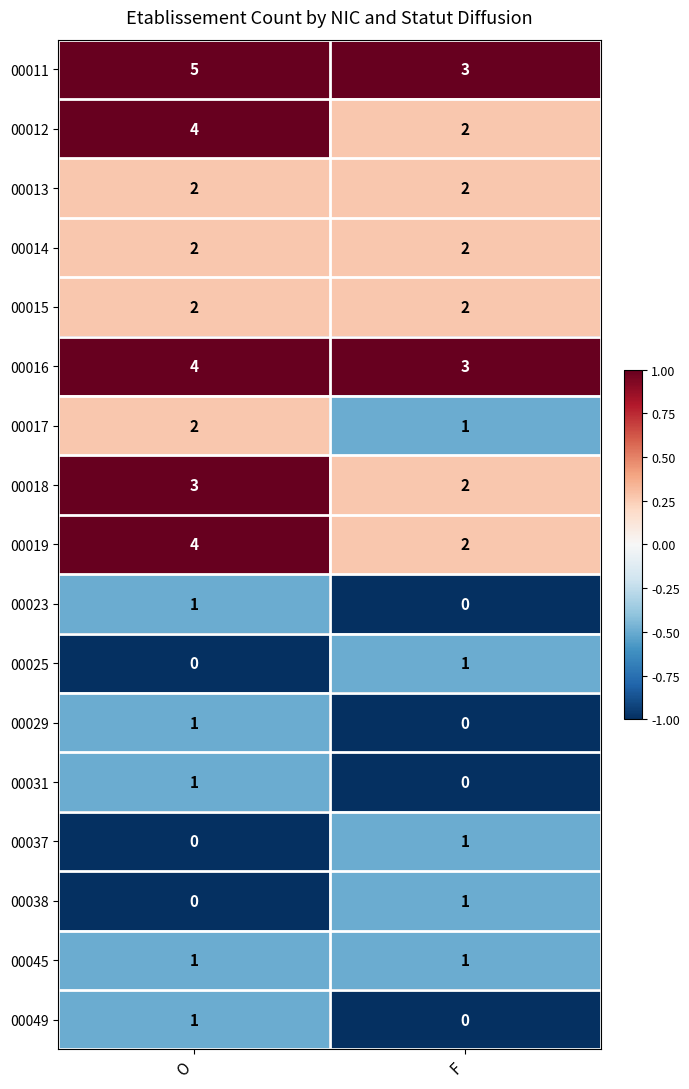

What is the greatest value displayed?

5